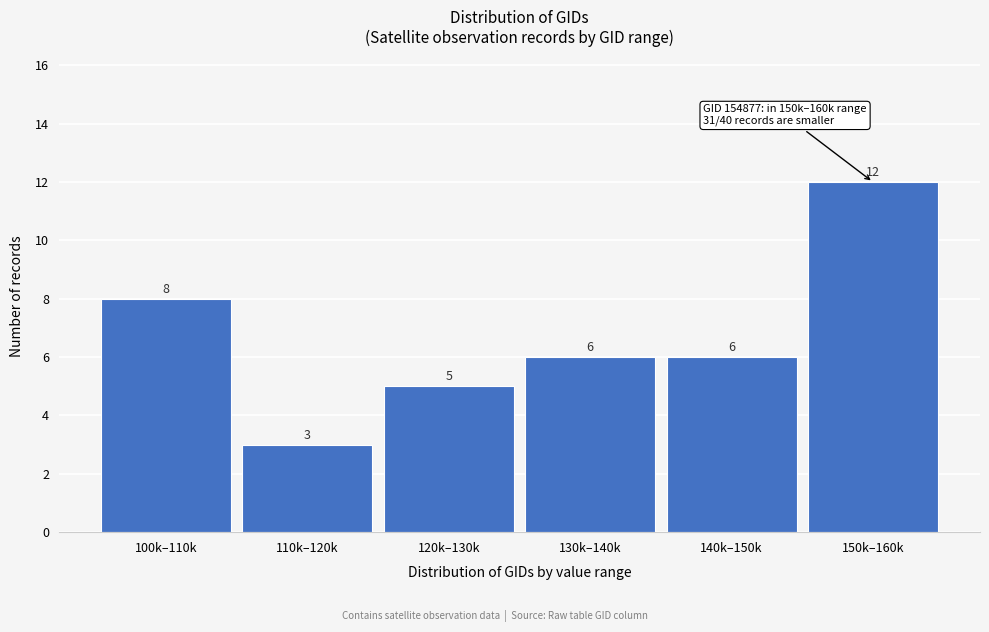

Reading left to right, what are all the values shown in this chart?

8	3	5	6	6	12